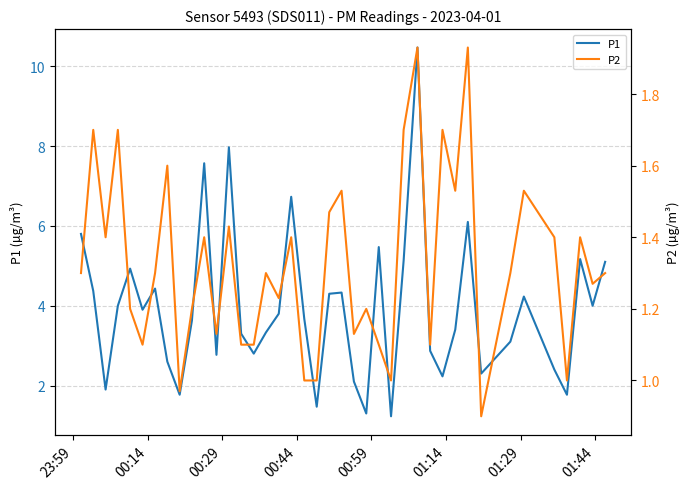

What is the lowest value of the P1 series?

1.2